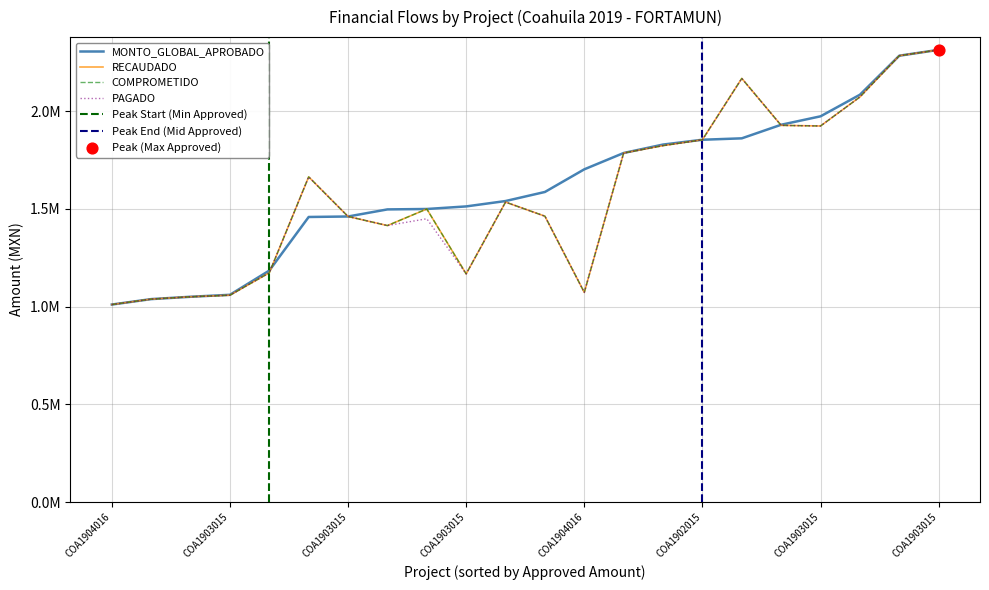

What is the total value across all series at COA1903015?

4237271.4